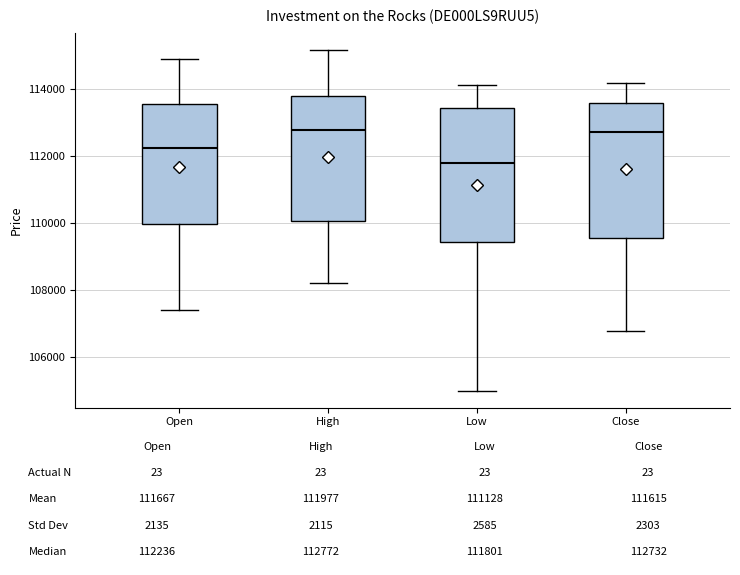

Which box's median line is the lowest?

Low